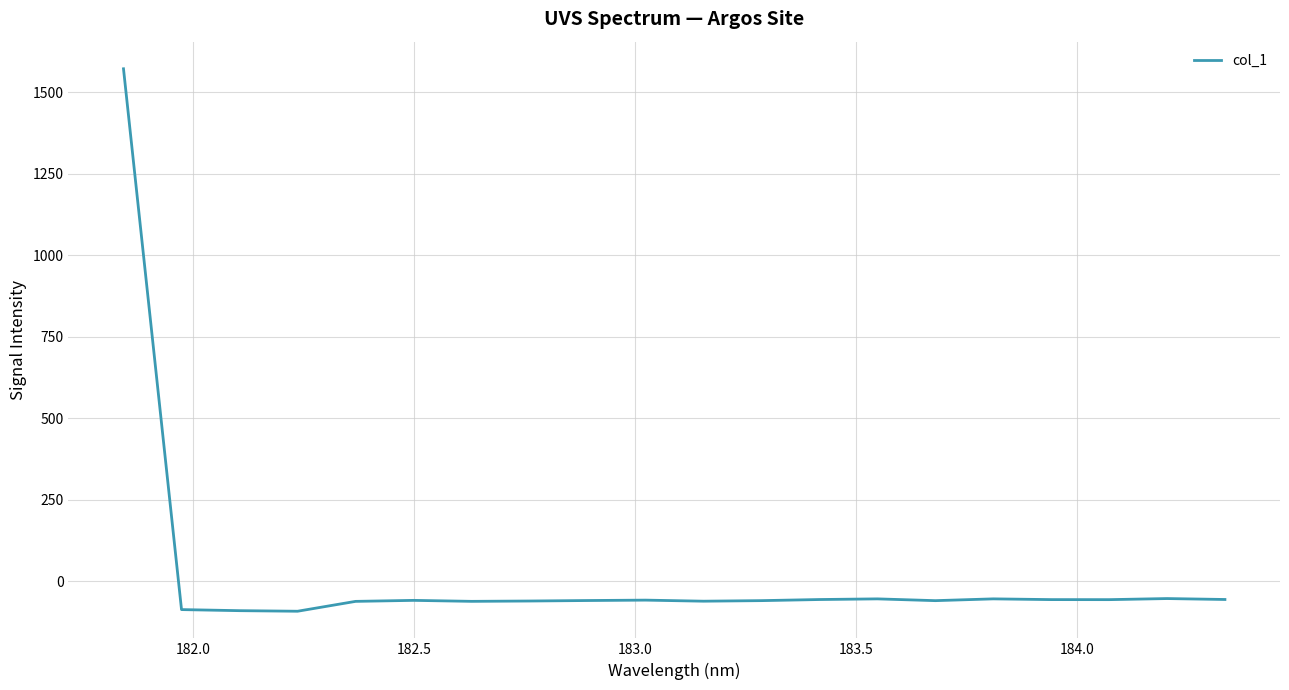

What is the greatest value displayed?

1571.5